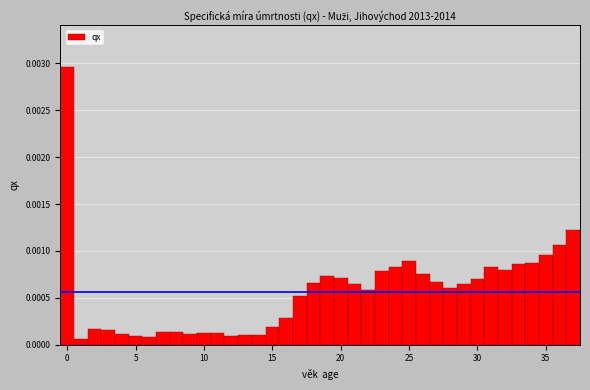

Around what value on the x-axis is the tallest bar? Give the approximate position of its centre, as read against the axis.

0.0